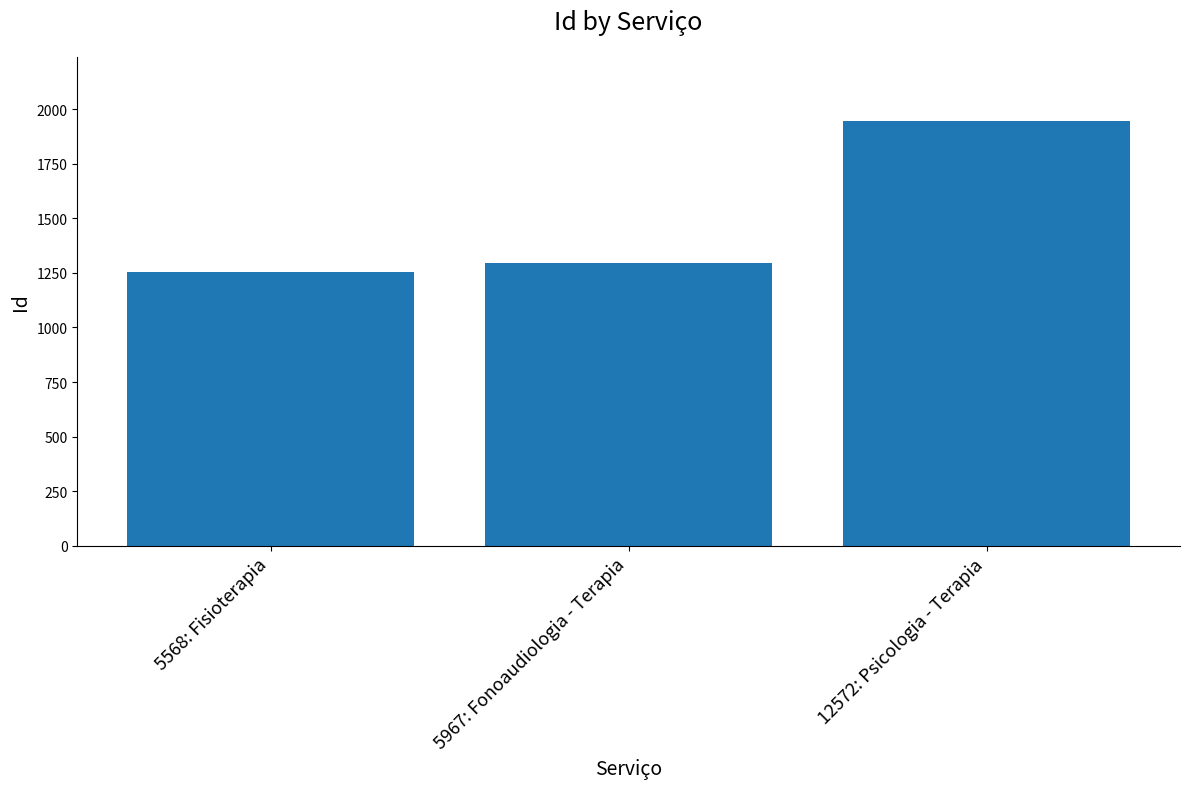

The chart shows a value of 1948 at 12572: Psicologia - Terapia. True or false?

True